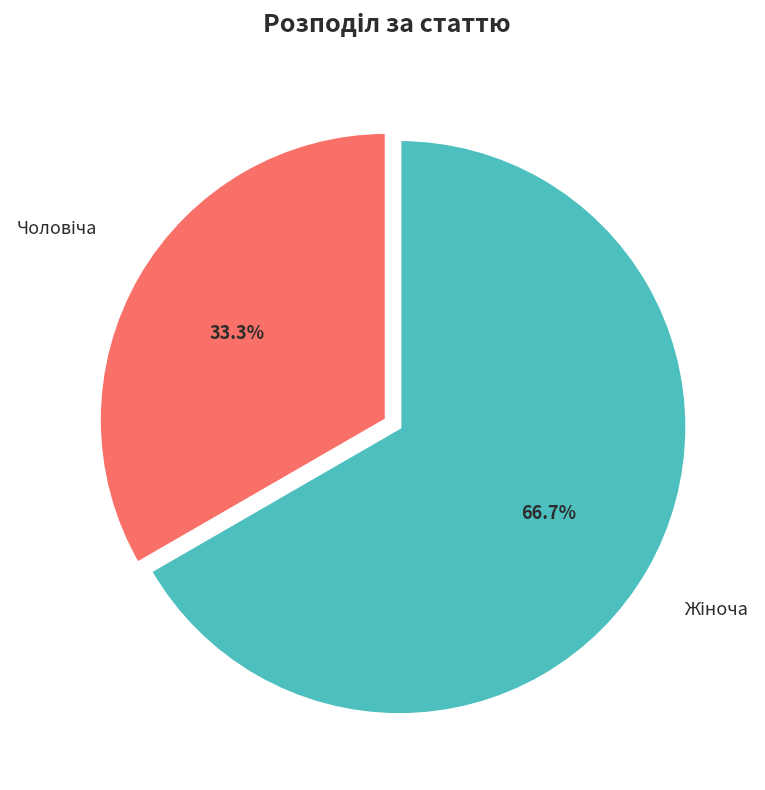

Is there a majority slice in this chart?

Yes